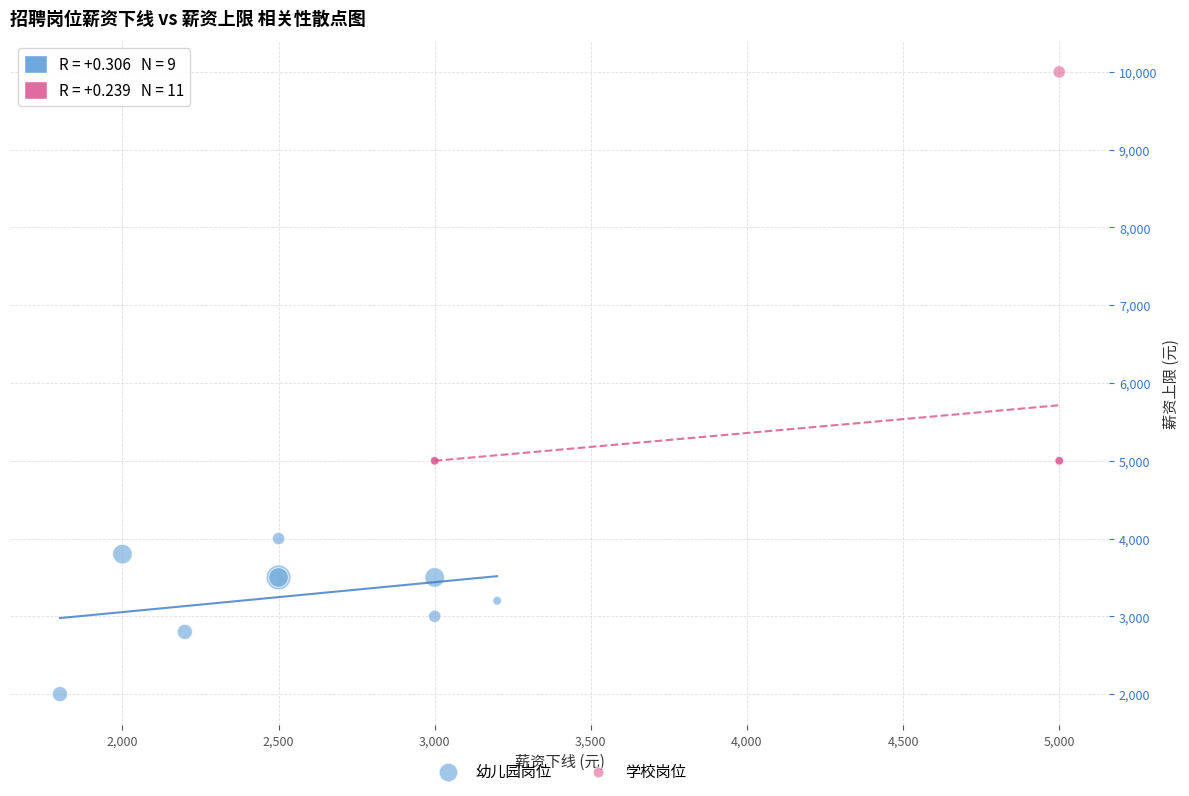

Which series has the largest Y range (max minus min)?

学校岗位